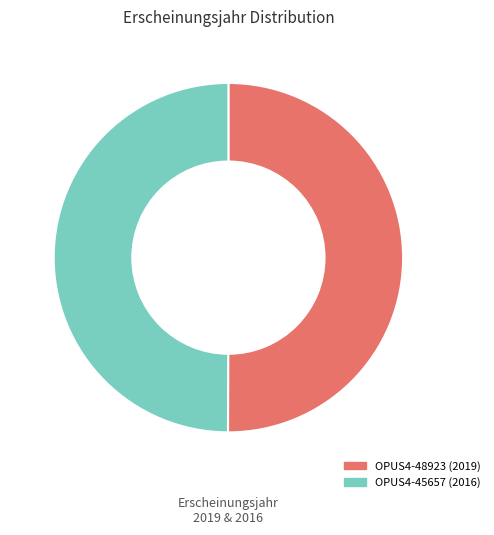

The OPUS4-48923 slice represents 50% of the pie. True or false?

True